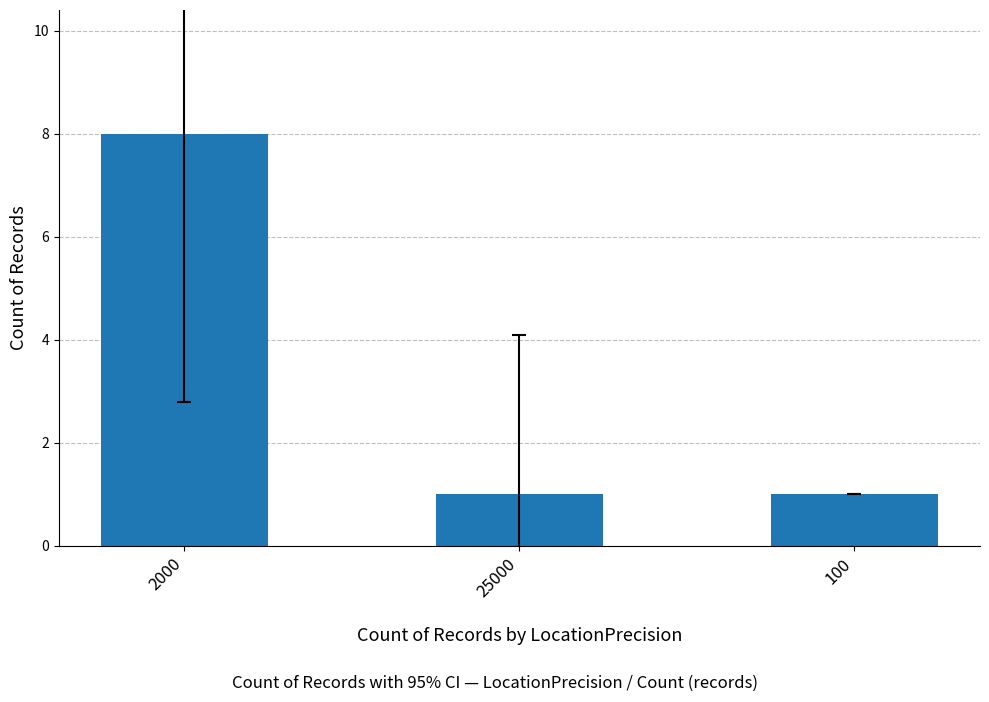

What is the value of the 2nd bar from the left?

1